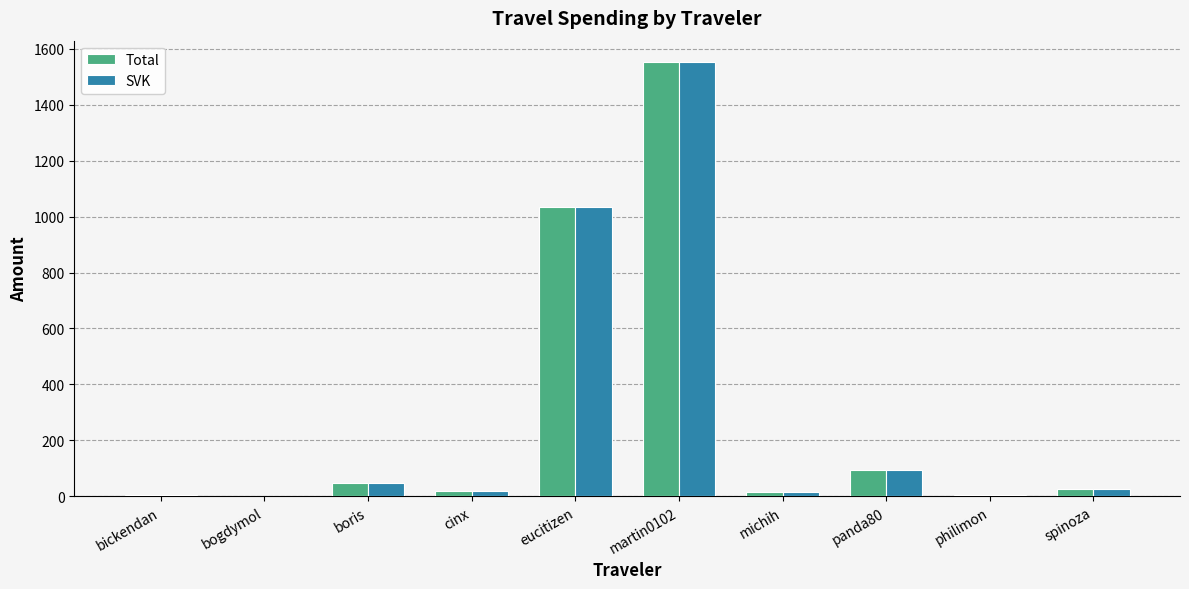

At which label is SVK closest to 775?

eucitizen